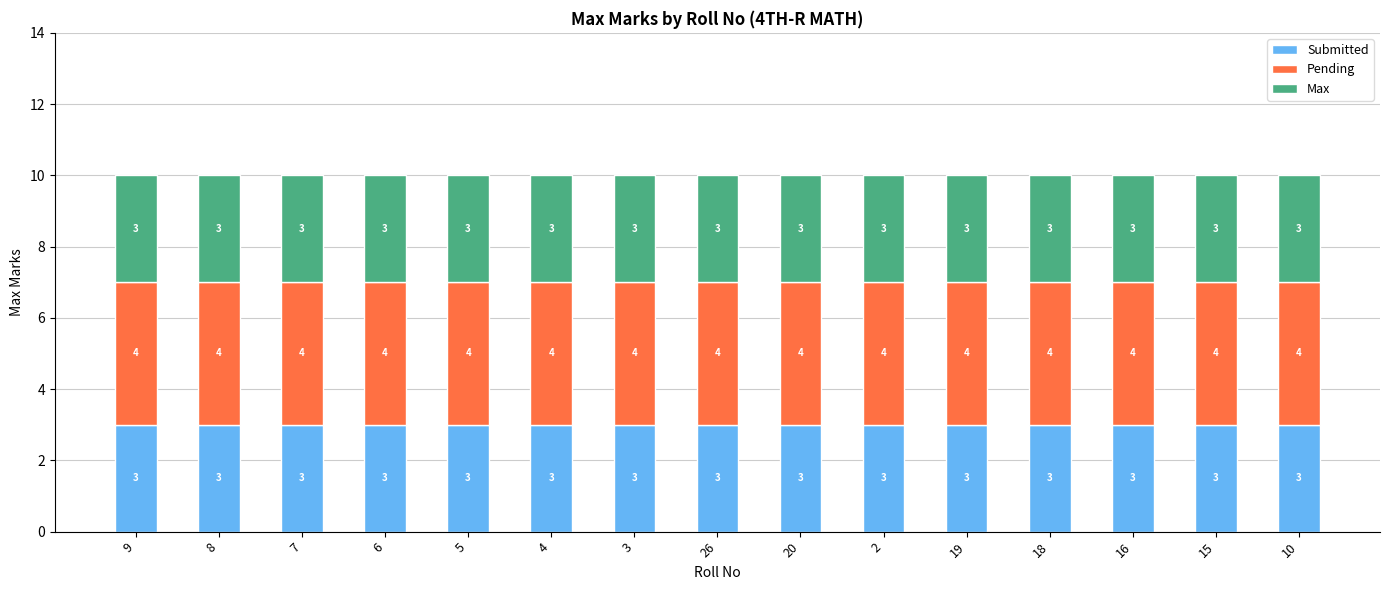

What is the highest value of the Submitted series?

3